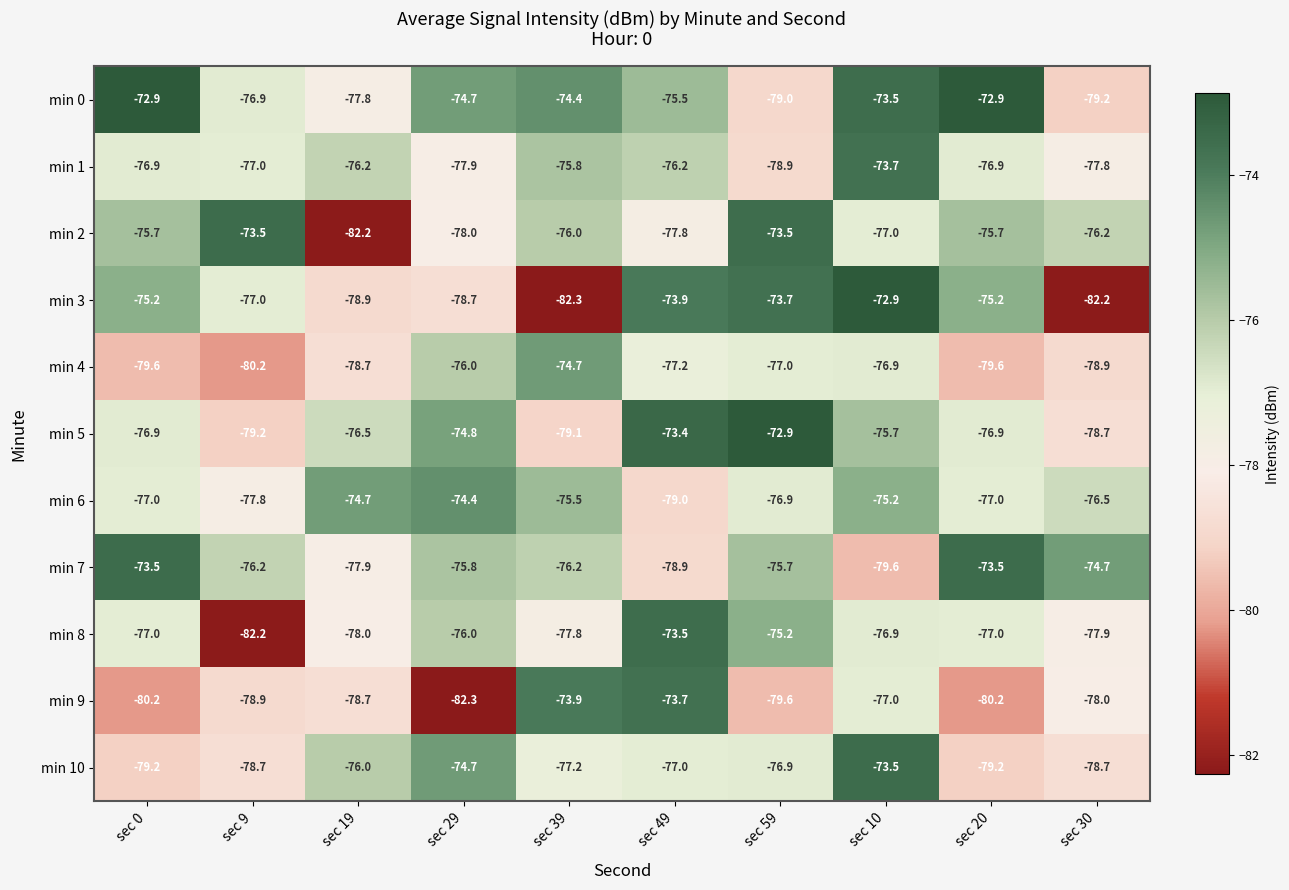

What is the difference between the second highest and second lowest values in the min 10 series?

4.5